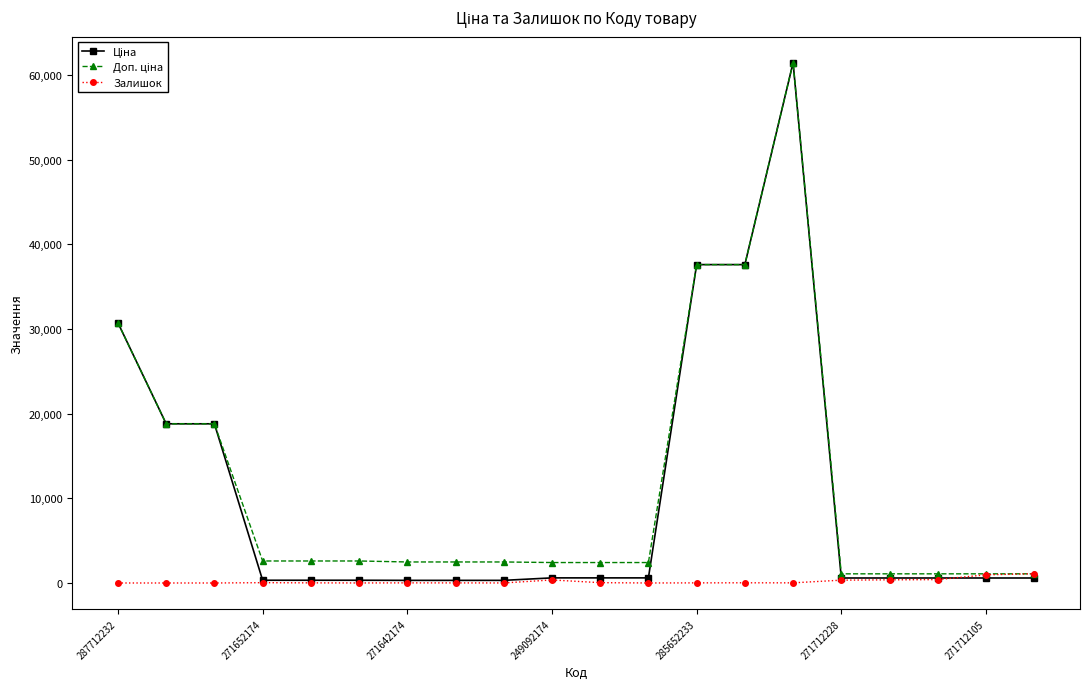

At how many categories does at least one series exceed 10365?

6